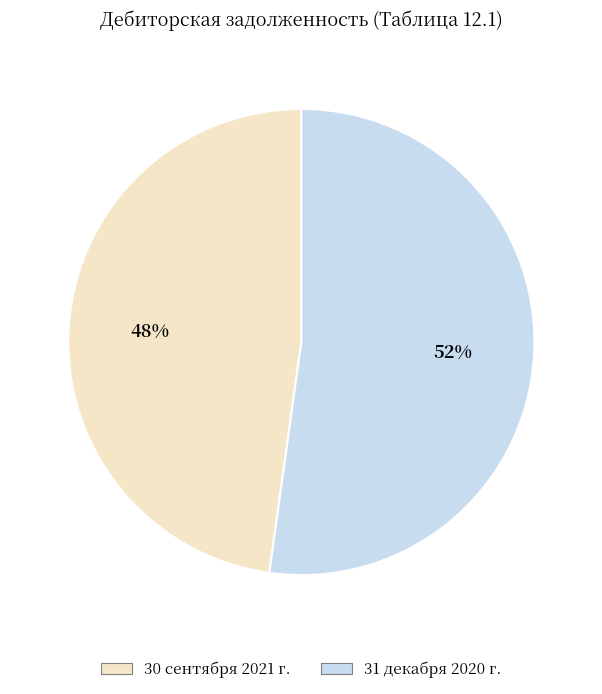

Count the number of slices in the pie.

2